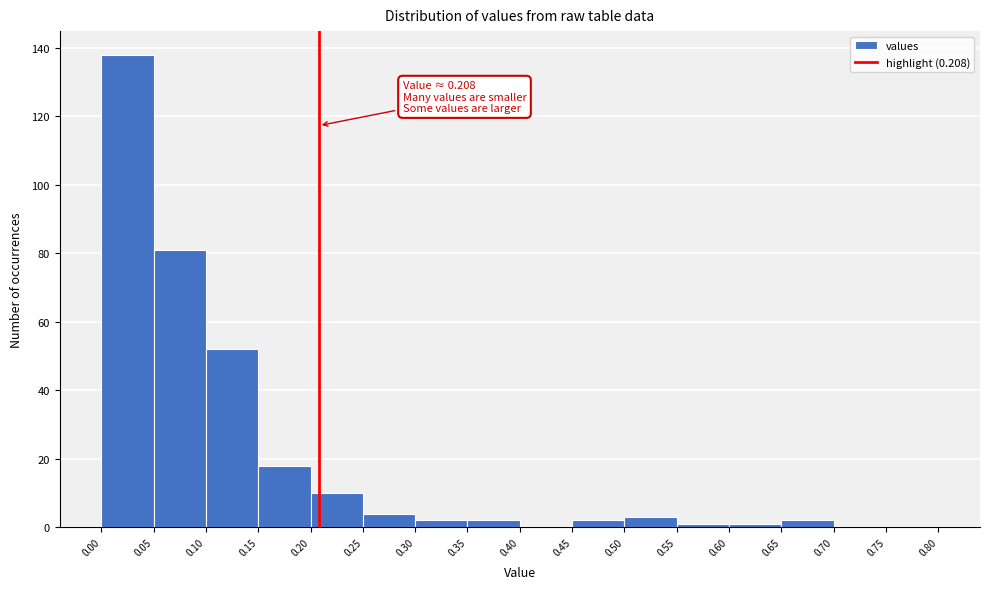

Which range on the x-axis has the tallest bar?

0.00 to 0.05